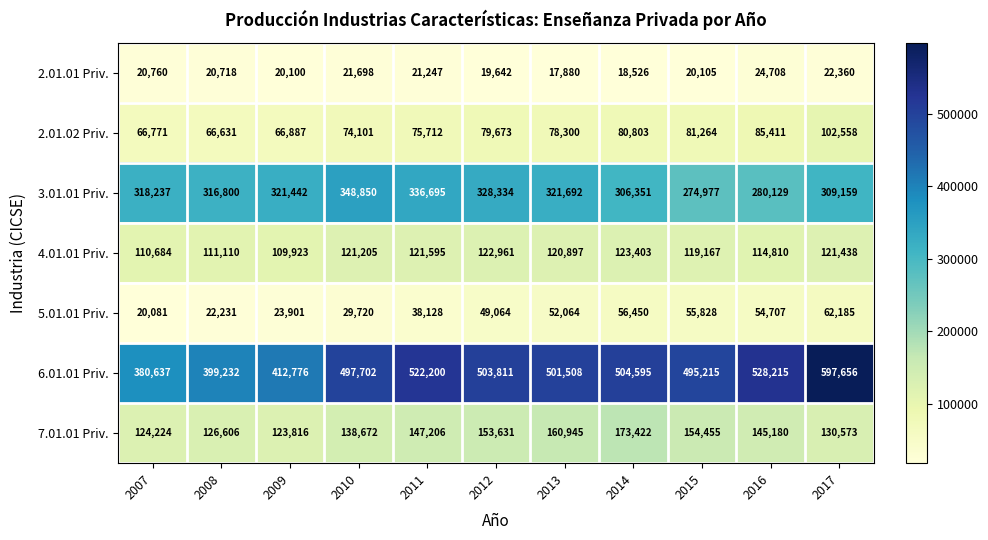

The 3.01.01 Priv. series shows 464510 at 2015. True or false?

False